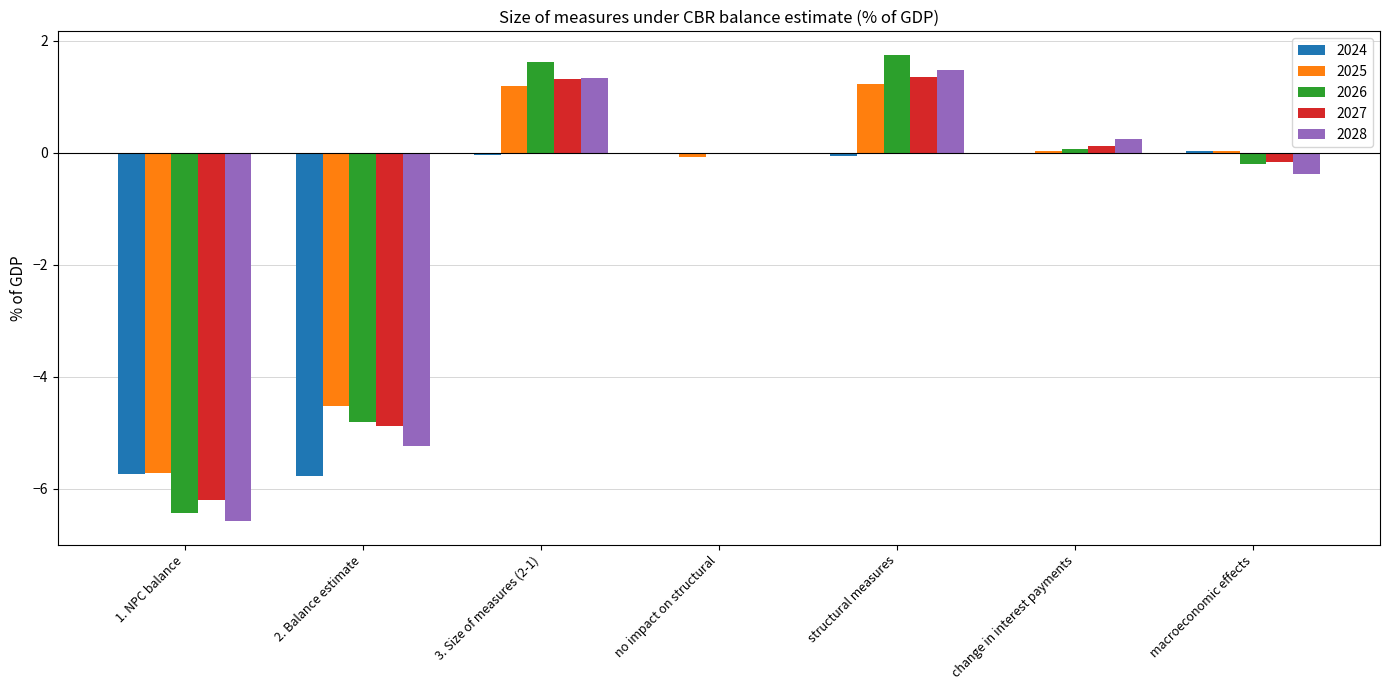

What are all the series names shown in the legend?

2024, 2025, 2026, 2027, 2028